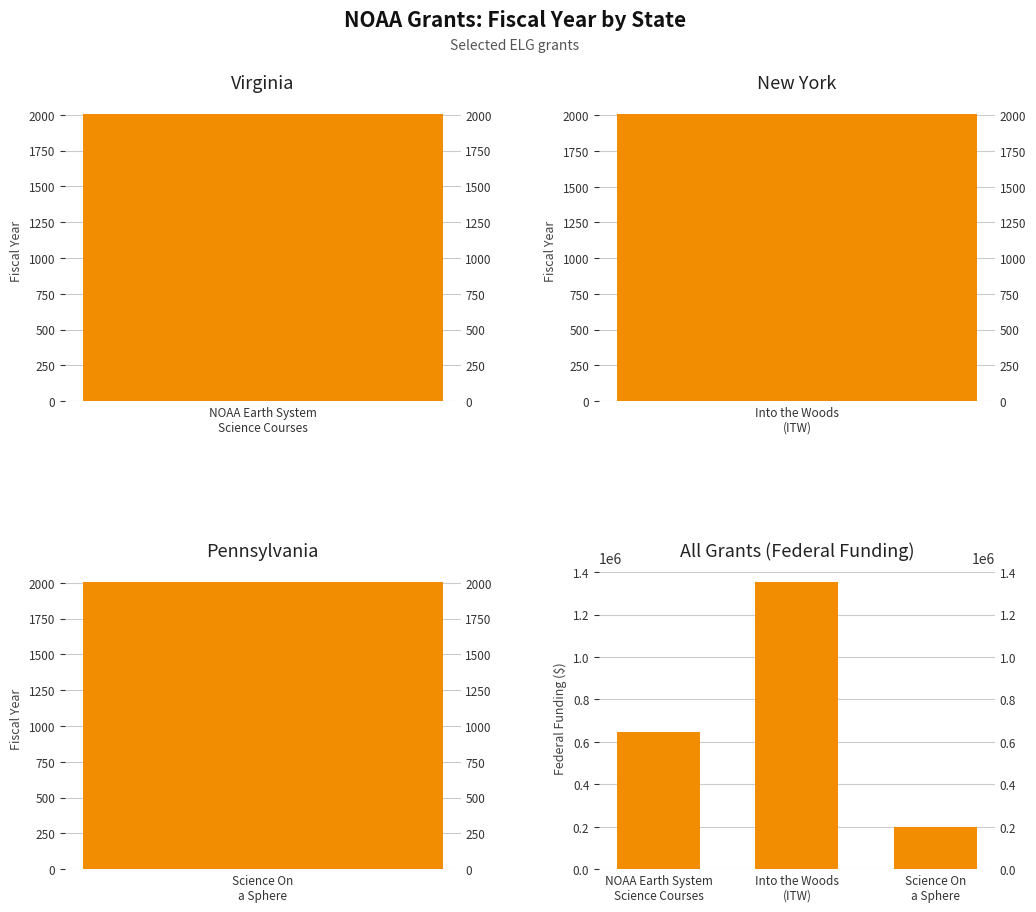

Count the number of categories in the chart.

3